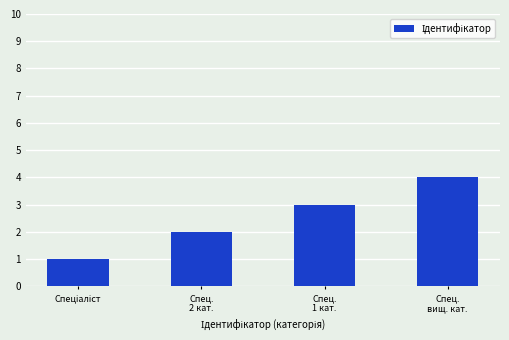

What value does the data have at Спец.
2 кат.?

2